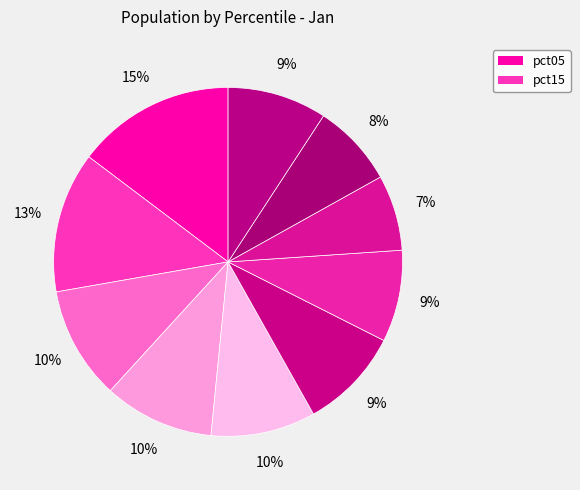

How many segments does this pie chart have?

10